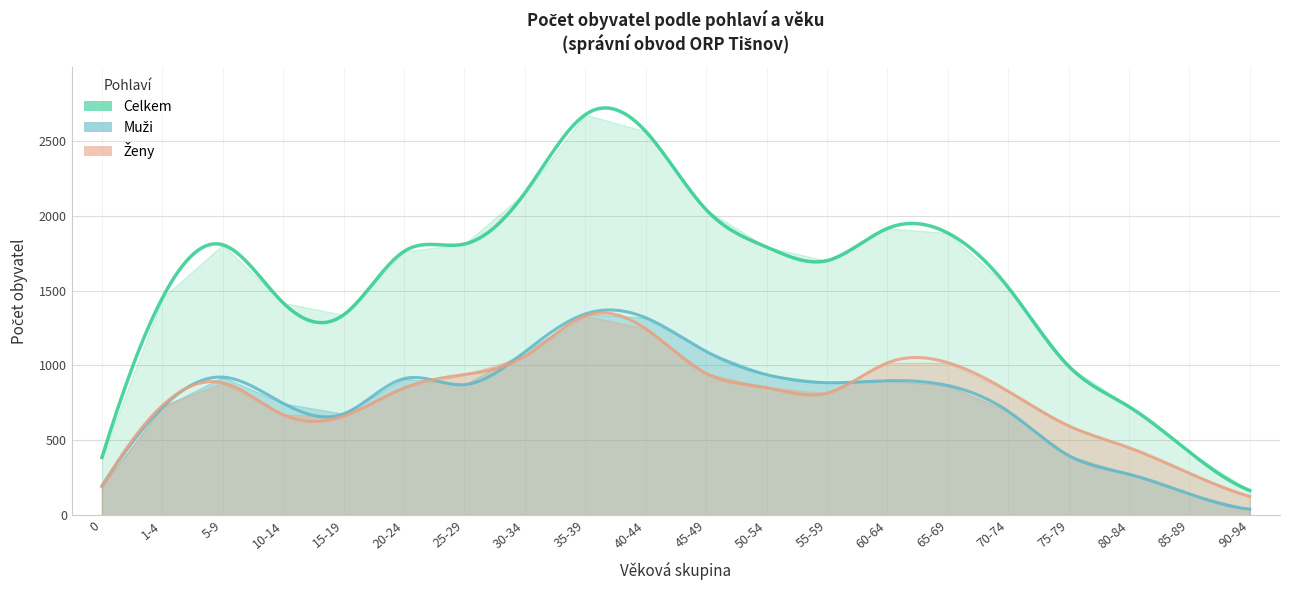

Which has a higher value, 65-69 or 30-34?

30-34